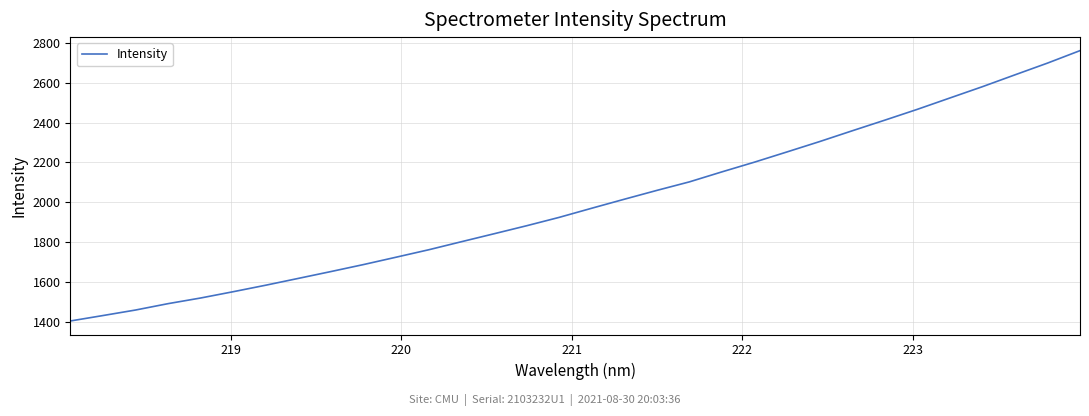

What is the difference between the maximum and minimum values?

1357.3